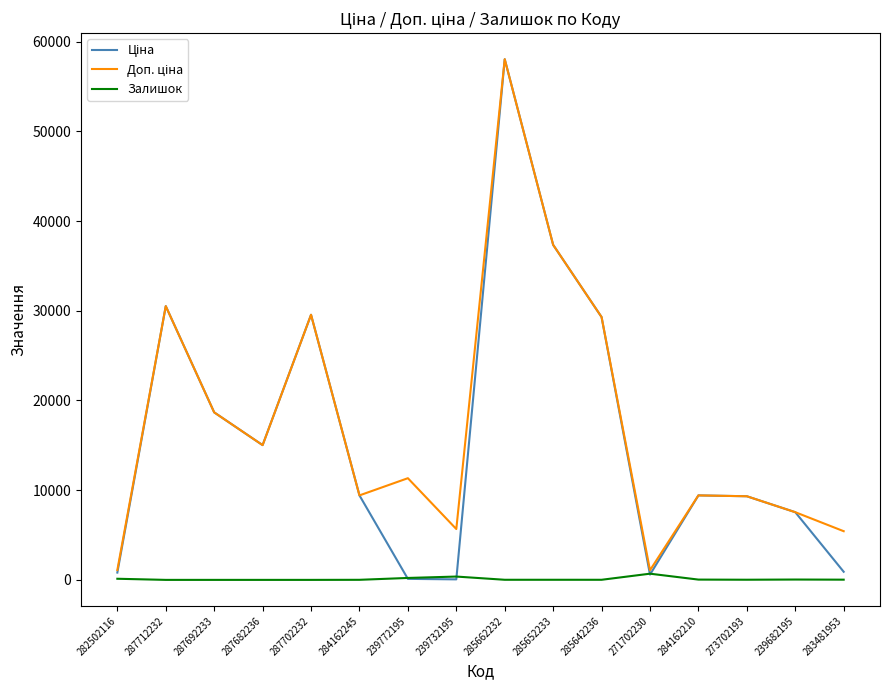

What is the maximum value shown in the chart?

58037.0